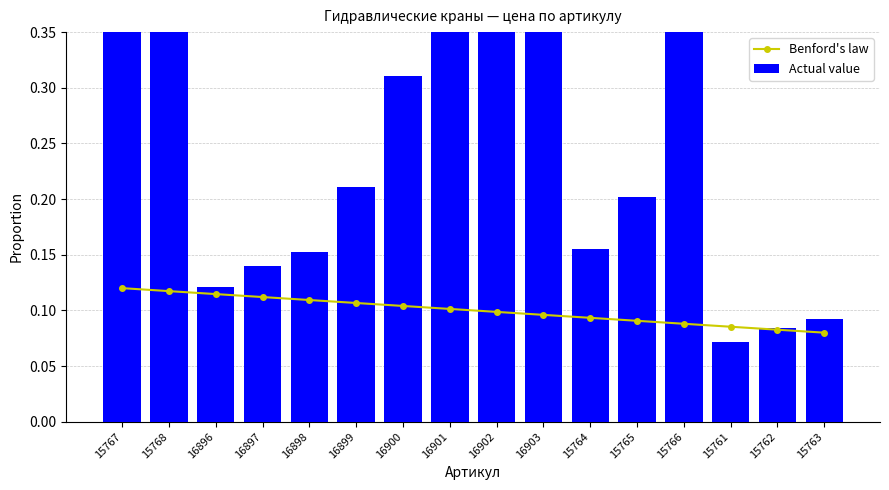

What position from the left is 16897?

4